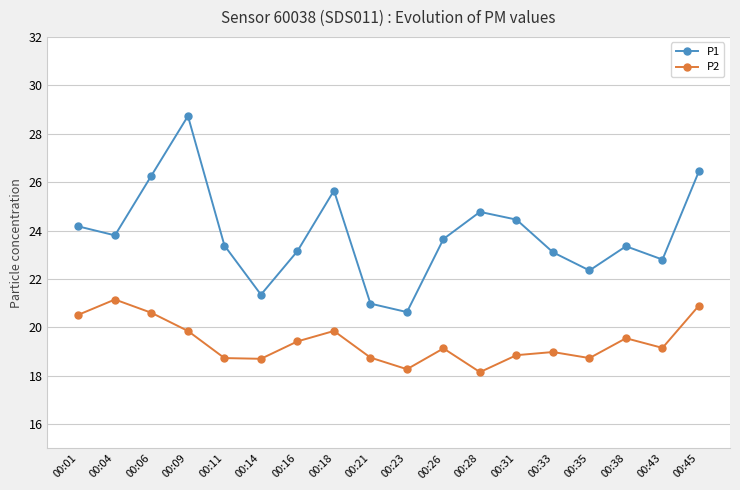

True or false: P2 and P1 intersect in this chart.

False